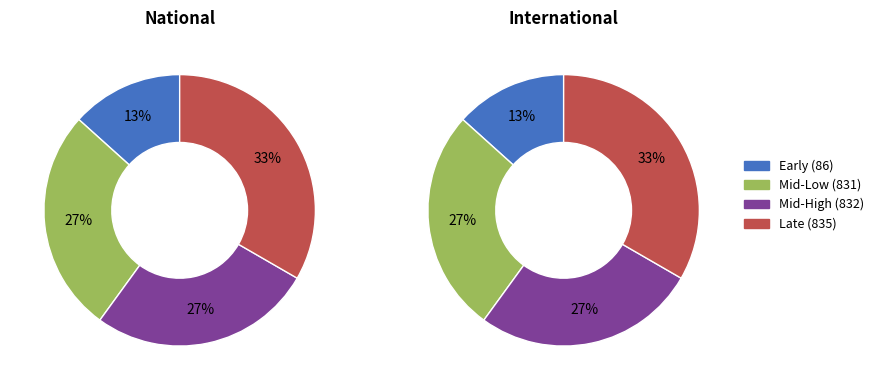

How many segments does this pie chart have?

4